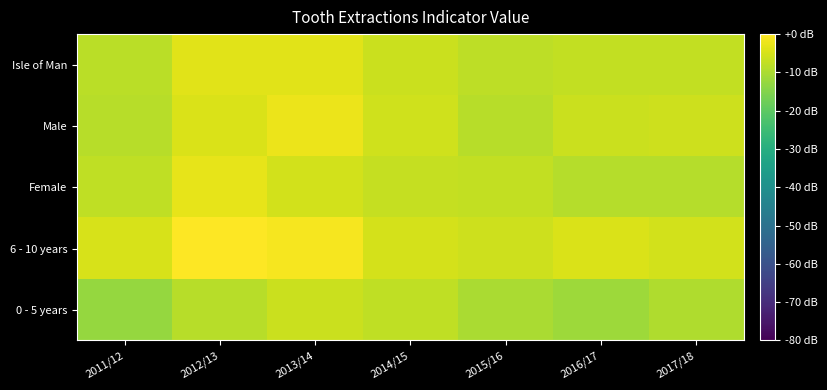

Reading left to right, extract all data points from this chart.

0 - 5 years: 2011/12=-12.7	2012/13=-8.6	2013/14=-6.5	2014/15=-7.7	2015/16=-10.3	2016/17=-11.7	2017/18=-9.5
6 - 10 years: 2011/12=-4.7	2012/13=0.0	2013/14=-1.0	2014/15=-5.0	2015/16=-6.1	2016/17=-4.5	2017/18=-5.4
Female: 2011/12=-7.7	2012/13=-3.0	2013/14=-5.4	2014/15=-6.9	2015/16=-7.3	2016/17=-9.0	2017/18=-9.0
Male: 2011/12=-8.7	2012/13=-4.4	2013/14=-2.3	2014/15=-5.9	2015/16=-8.7	2016/17=-6.3	2017/18=-6.0
Isle of Man: 2011/12=-8.2	2012/13=-3.7	2013/14=-3.6	2014/15=-6.4	2015/16=-8.0	2016/17=-7.5	2017/18=-7.3